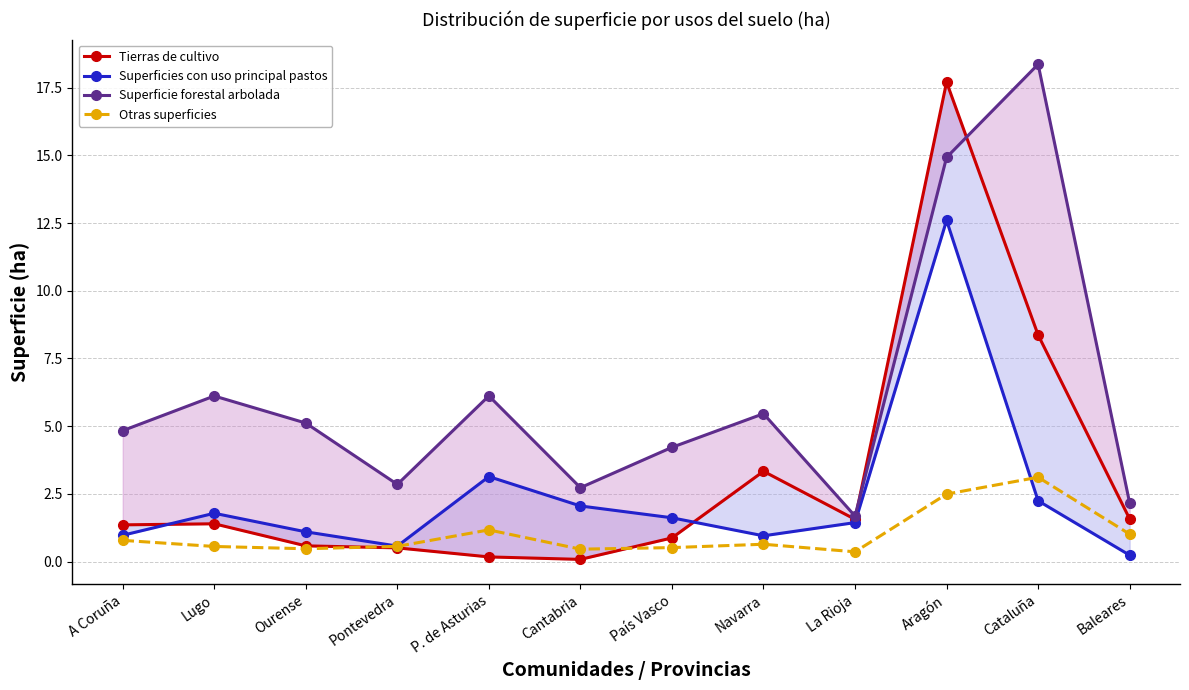

After their last crossing, which series has the higher values: Superficies con uso principal pastos or Tierras de cultivo?

Tierras de cultivo